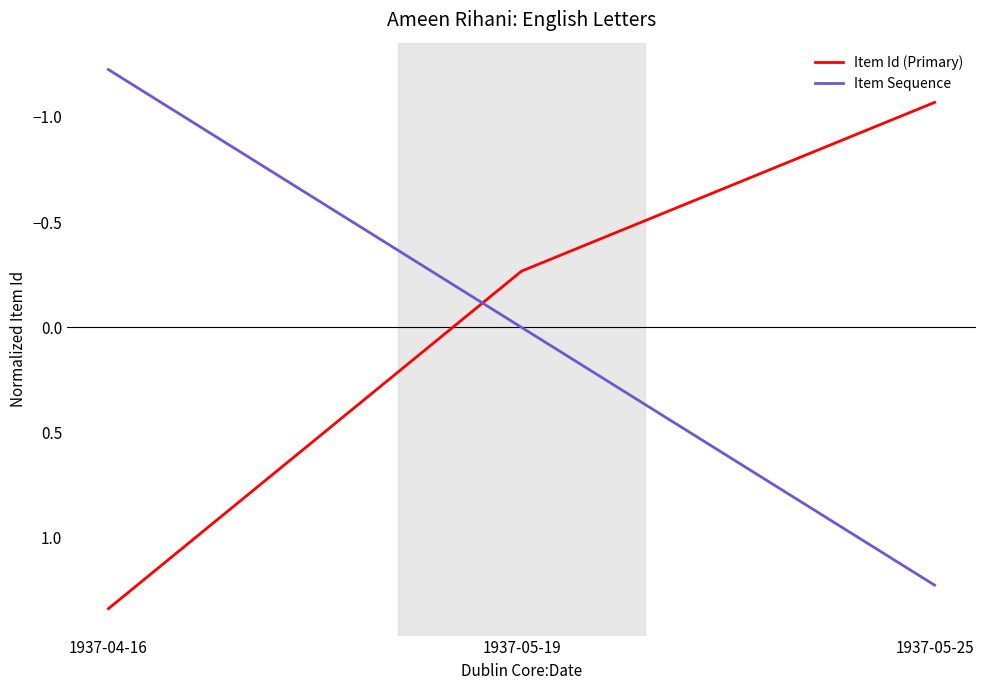

Is the value of Item Id (Primary) at 1937-04-16 greater than the value of Item Sequence at 1937-05-25?

Yes